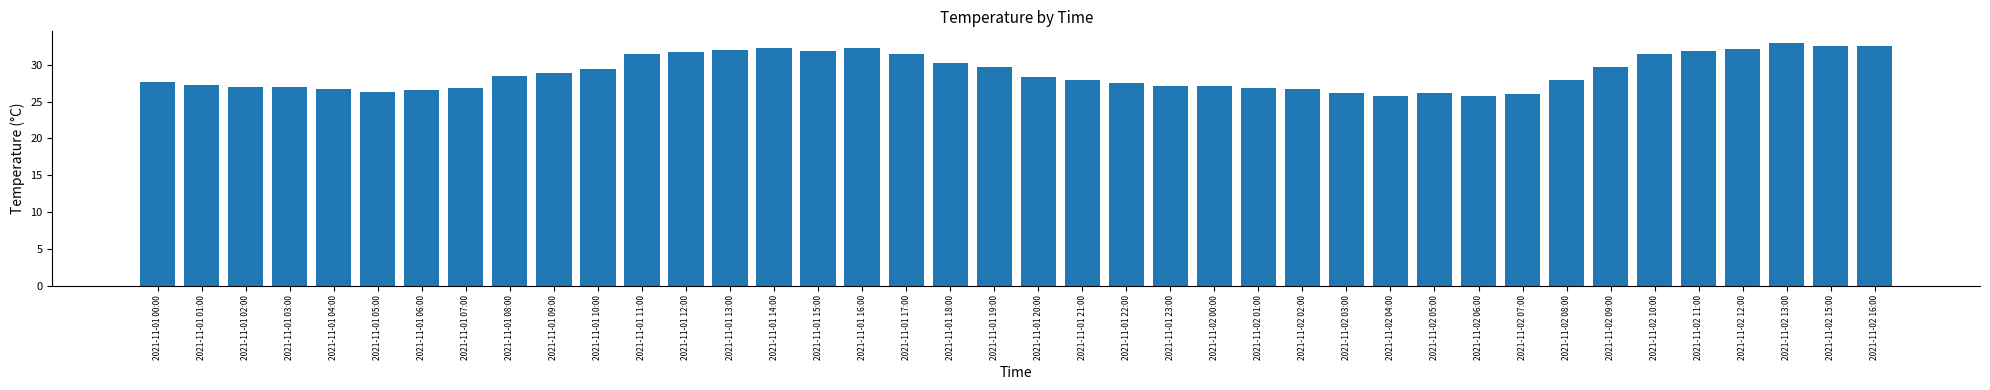

Which has a higher value, 2021-11-01 06:00 or 2021-11-02 10:00?

2021-11-02 10:00